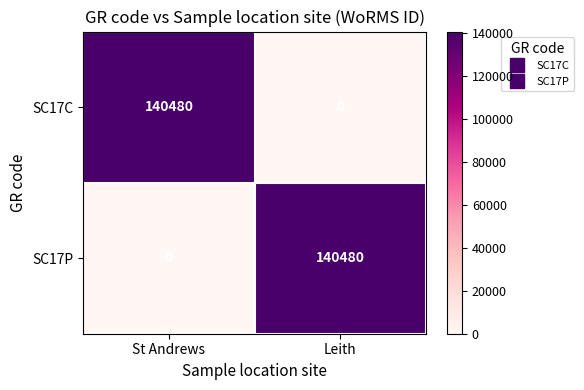

What is the difference between the maximum and minimum values in the SC17C series?

140480